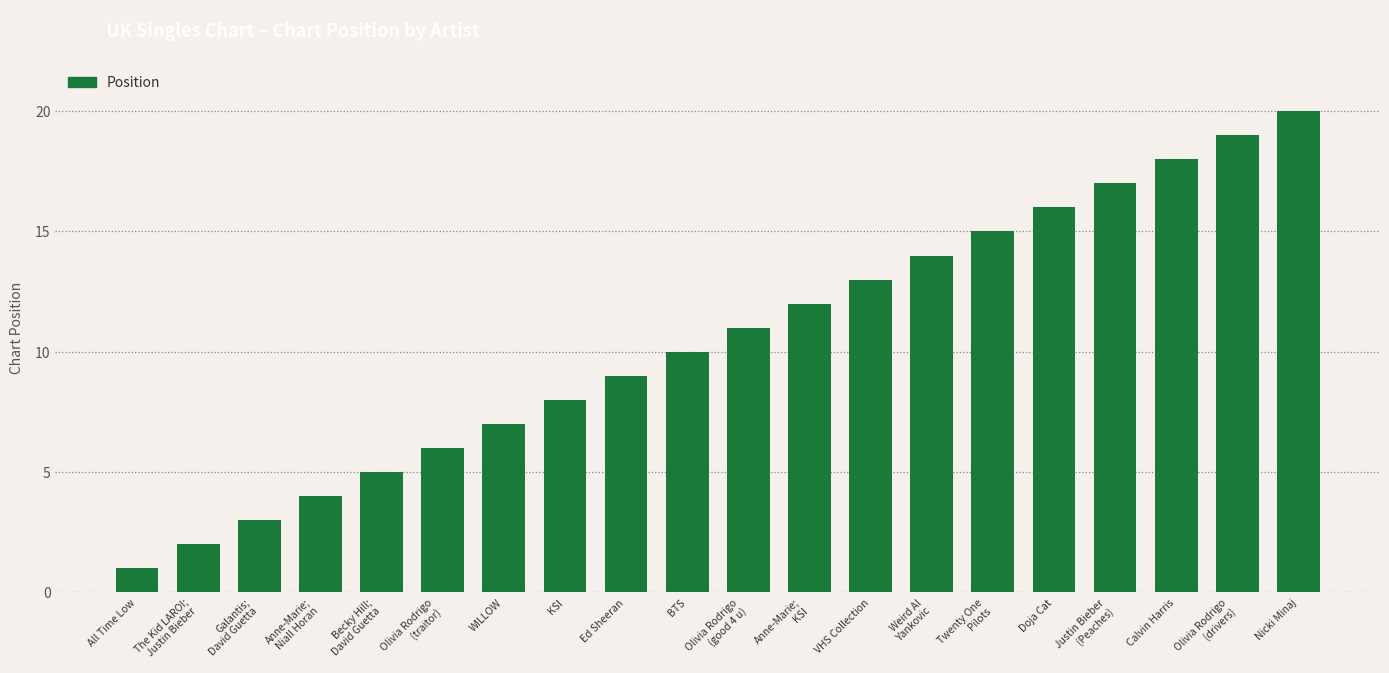

What is the minimum value shown in the chart?

1